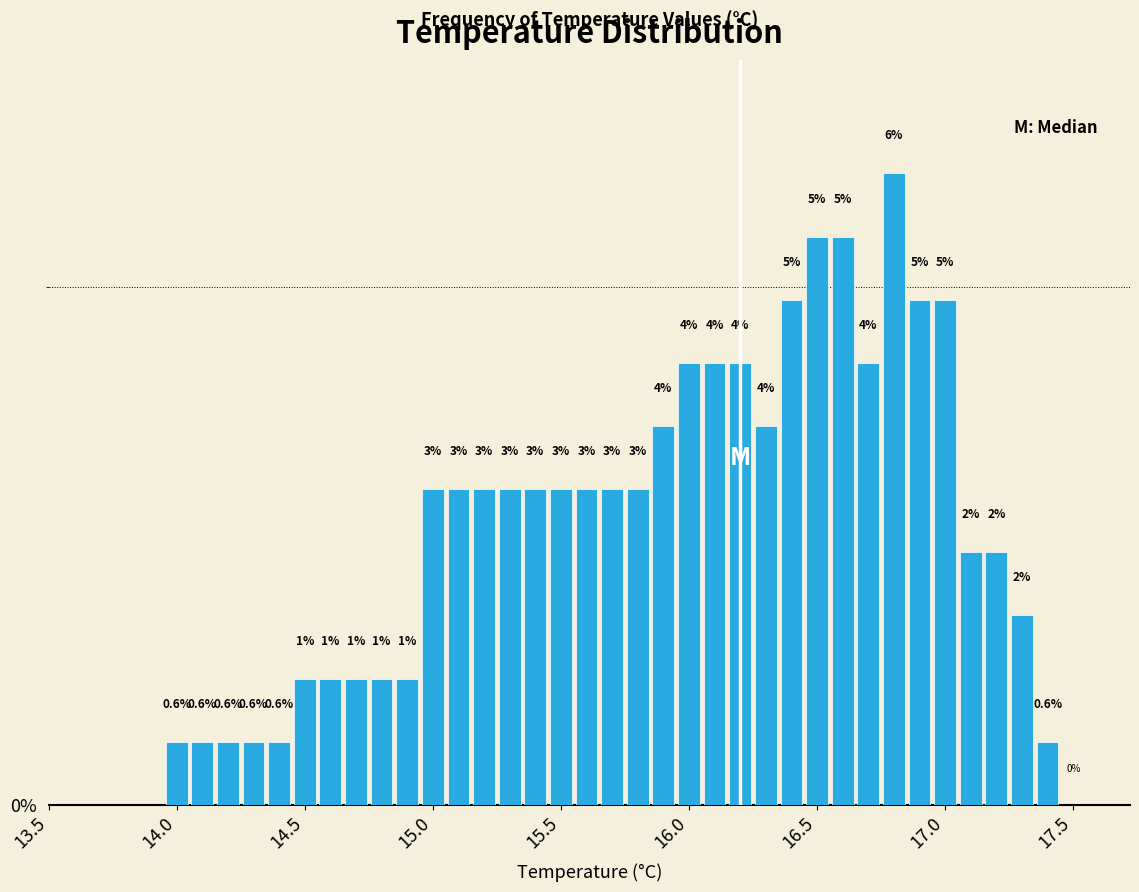

Around what value on the x-axis is the tallest bar? Give the approximate position of its centre, as read against the axis.

16.80